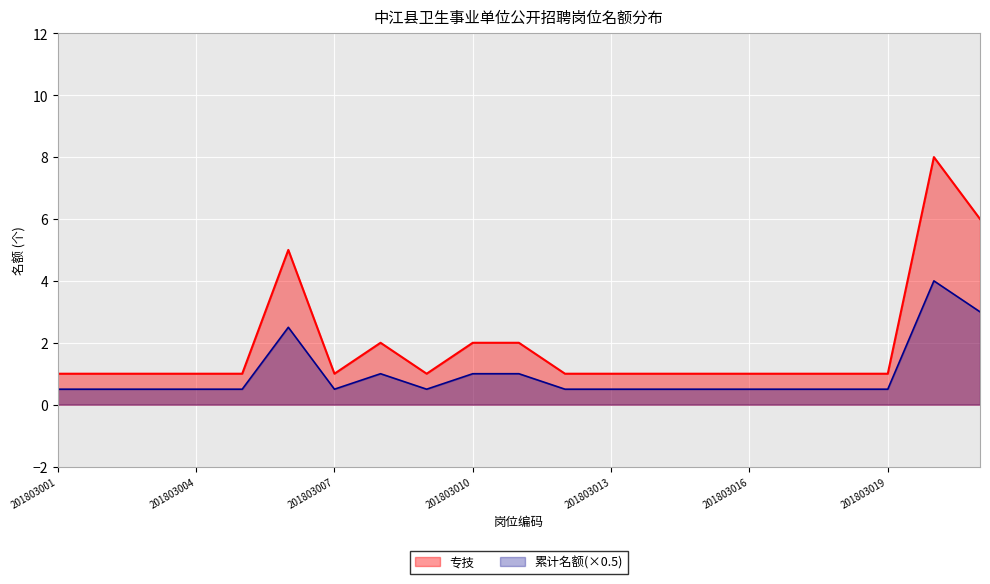

What is the difference between the maximum and minimum values?

7